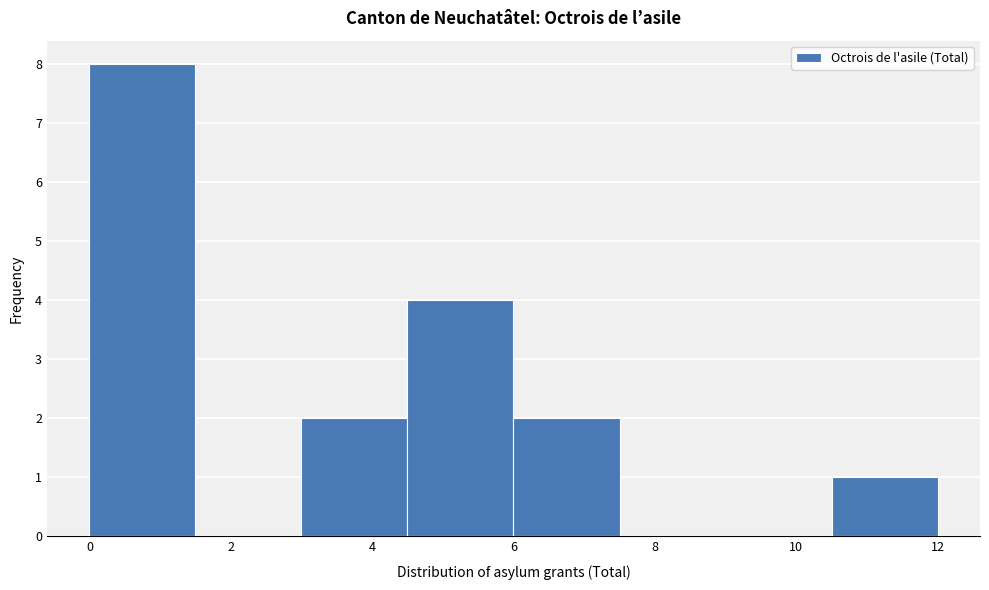

Which range on the x-axis has the tallest bar?

0.0 to 1.5